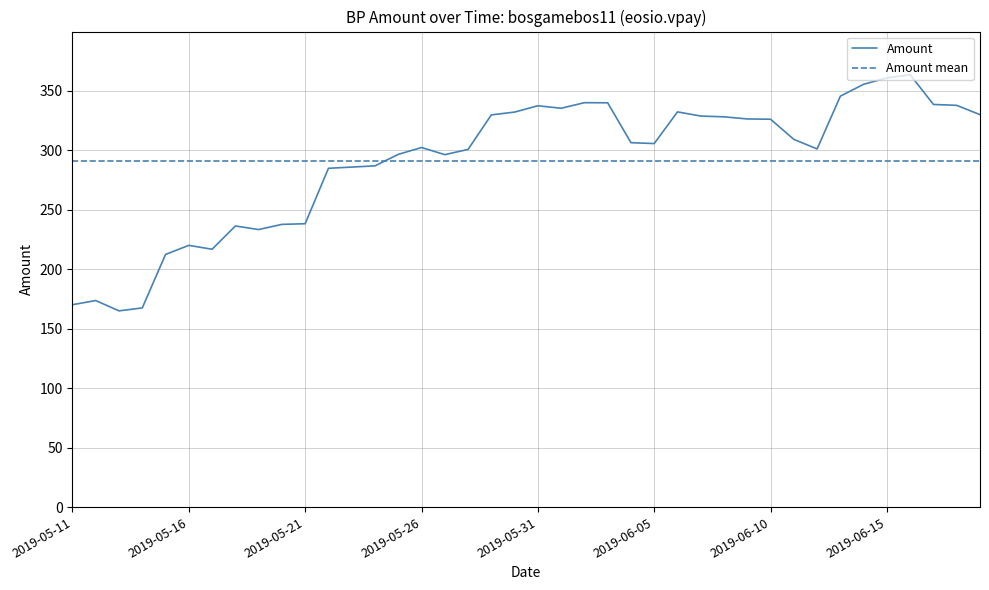

List the series in order of their peak value, highest first.

Amount, Amount mean